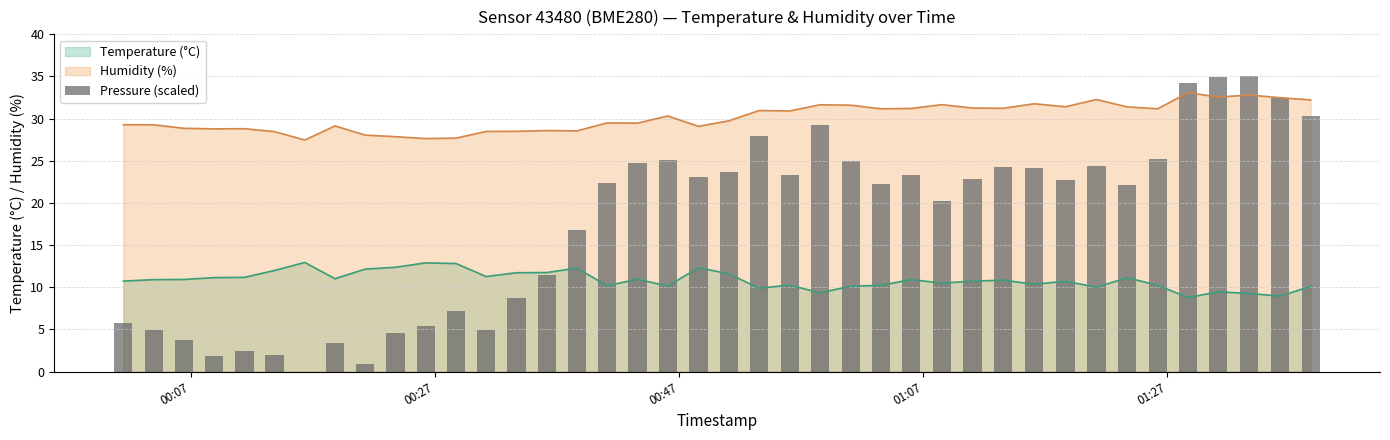

What is the difference between the maximum and minimum values?

35.0